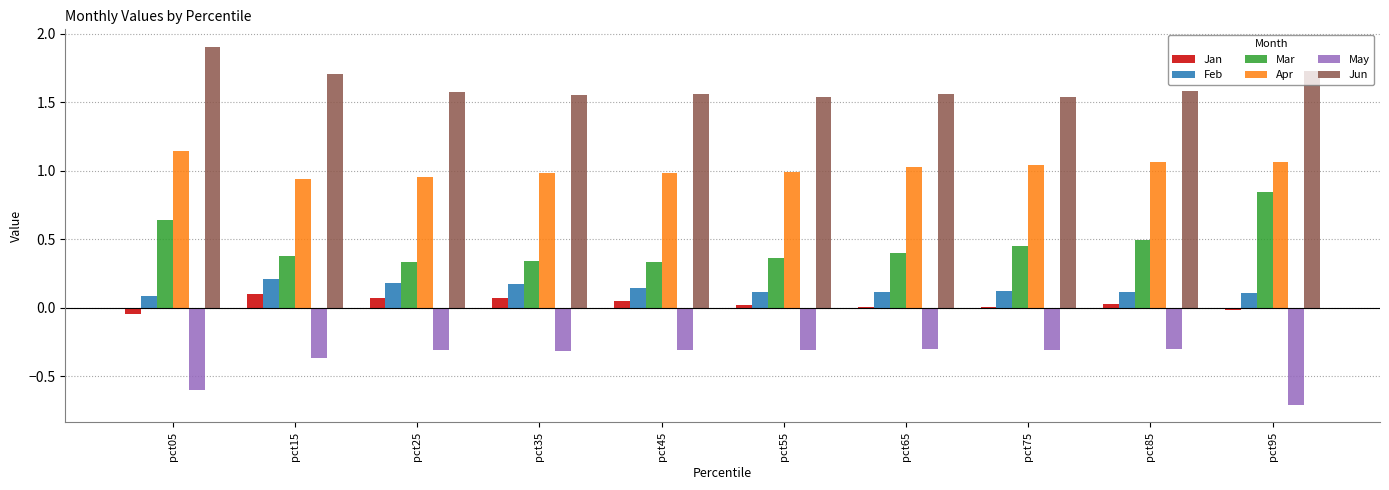

At which label does Apr reach its peak?

pct05